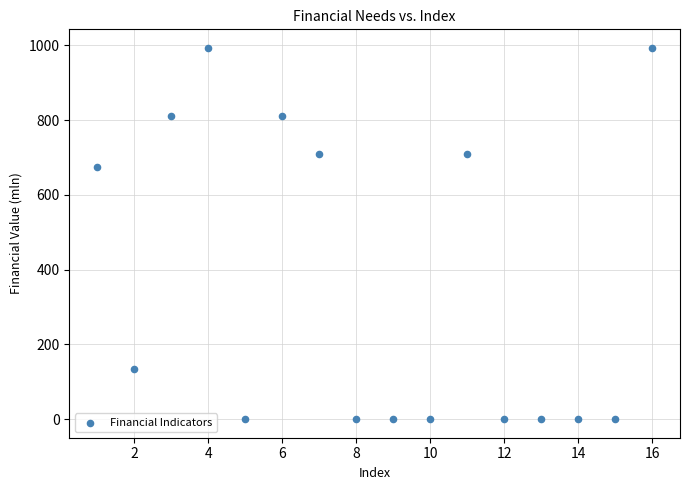

What is the range of Y values (max minus min)?

993.1